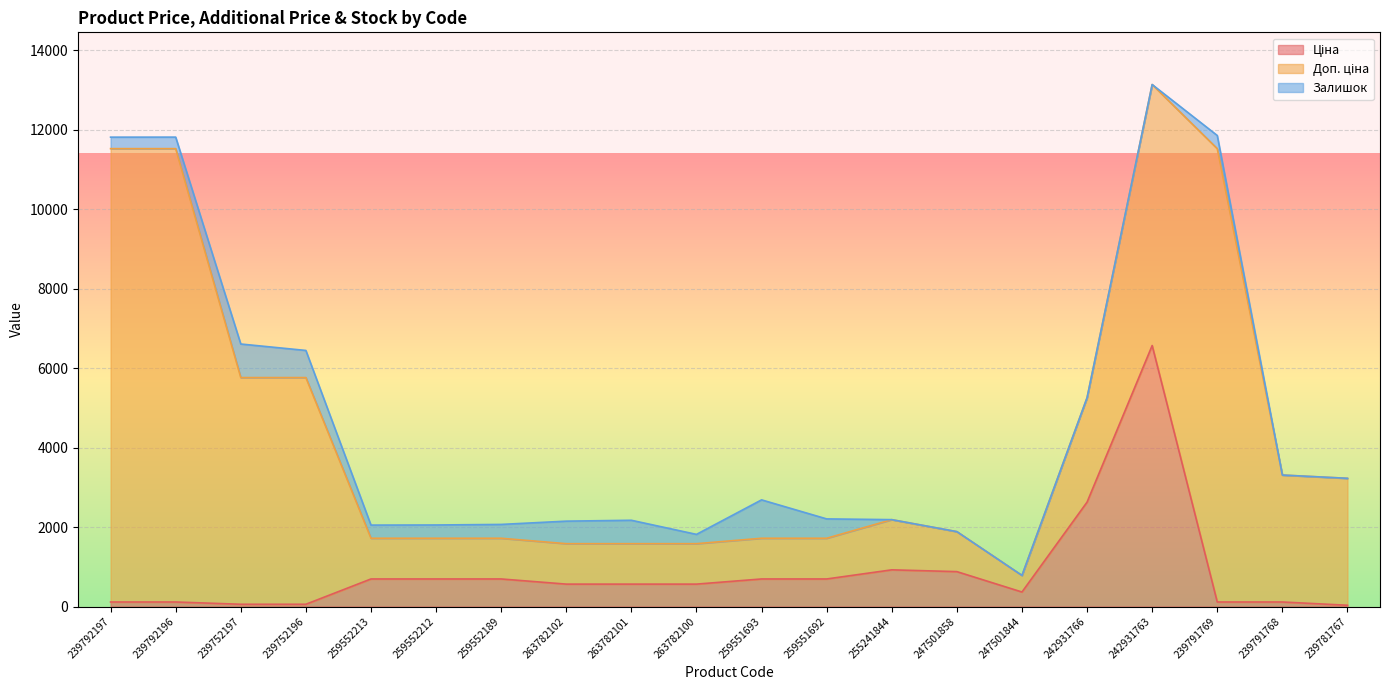

What is the total value across all series at 259551693?

2684.3